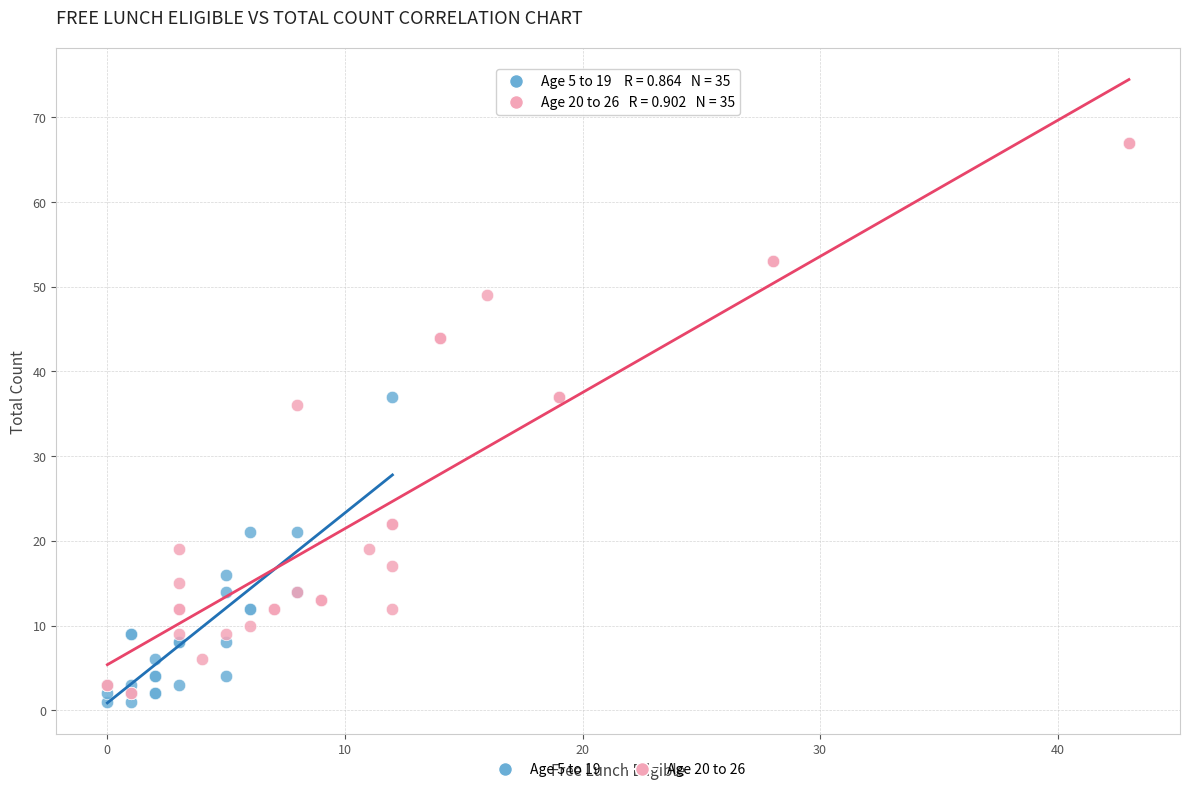

What are all the series names shown in the legend?

Age 5 to 19, Age 20 to 26